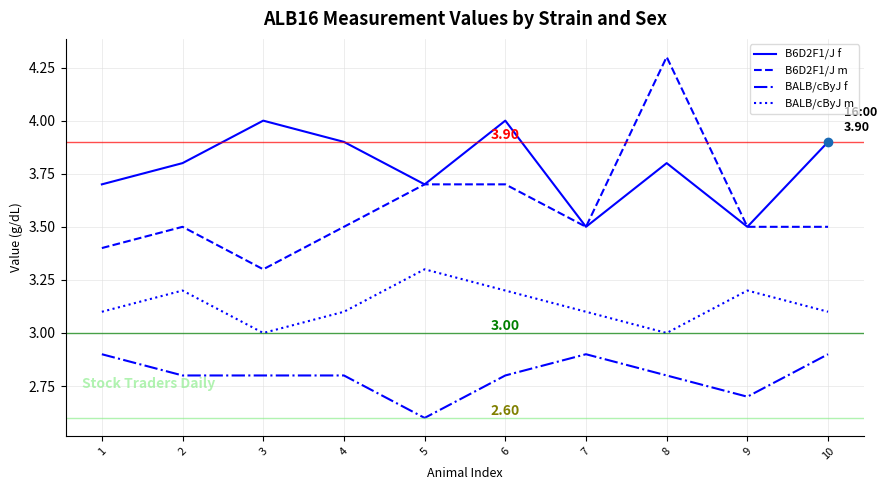

Where is the first local maximum for B6D2F1/J m?

2